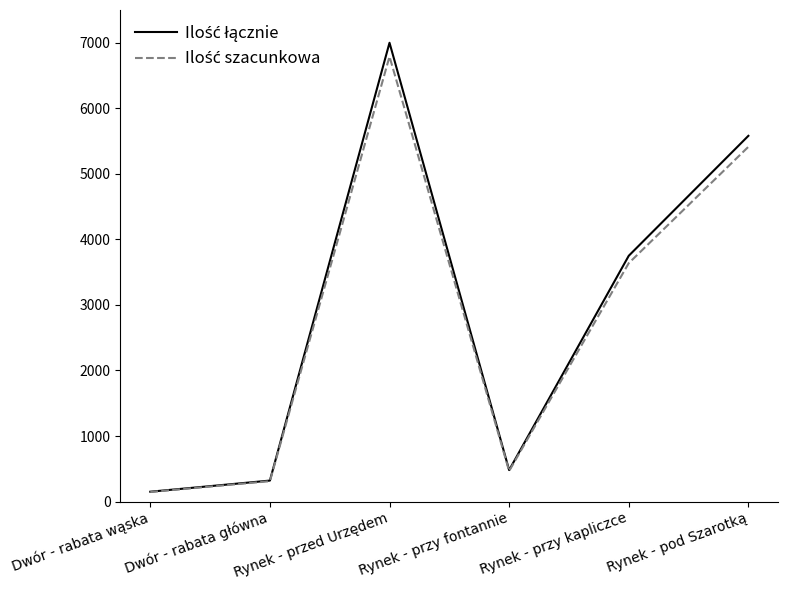

At how many categories does at least one series exceed 6159?

1